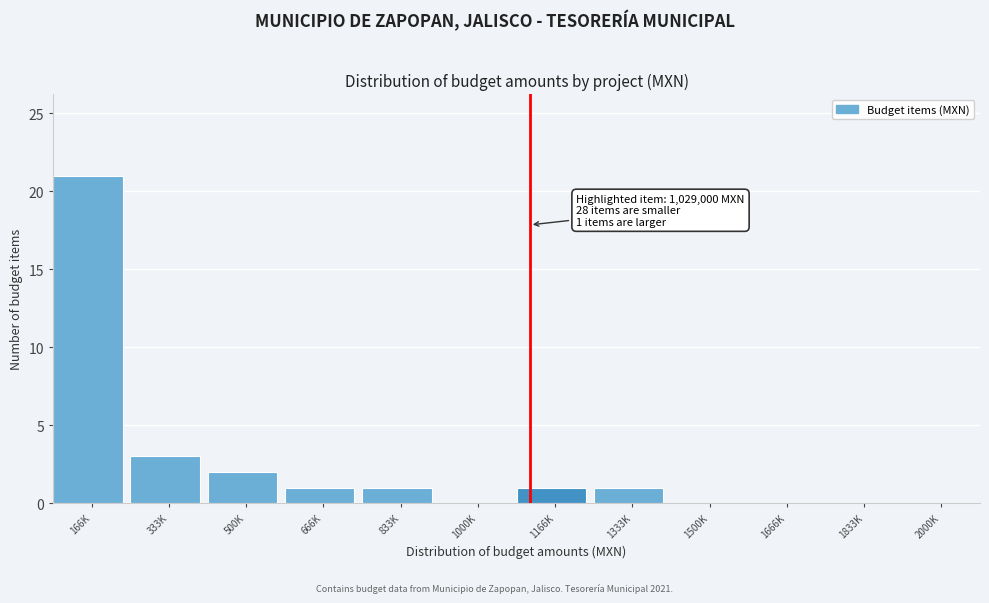

Reading left to right, list all the values displayed in this chart.

166K=21	333K=3	500K=2	666K=1	833K=1	1000K=0	1166K=1	1333K=1	1500K=0	1666K=0	1833K=0	2000K=0